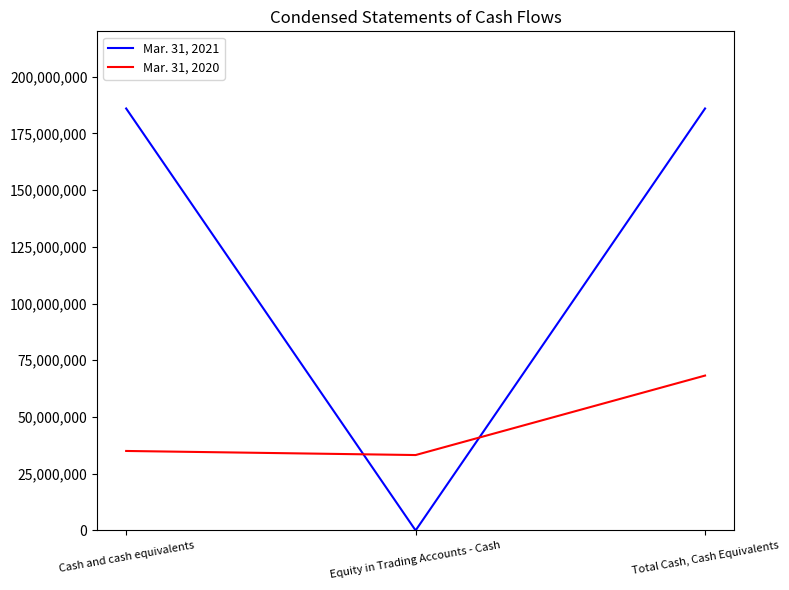

Reading left to right, extract all data points from this chart.

Mar. 31, 2021: Cash and cash equivalents=185990371	Equity in Trading Accounts - Cash=0	Total Cash, Cash Equivalents=185990371
Mar. 31, 2020: Cash and cash equivalents=35029959	Equity in Trading Accounts - Cash=33231357	Total Cash, Cash Equivalents=68261316